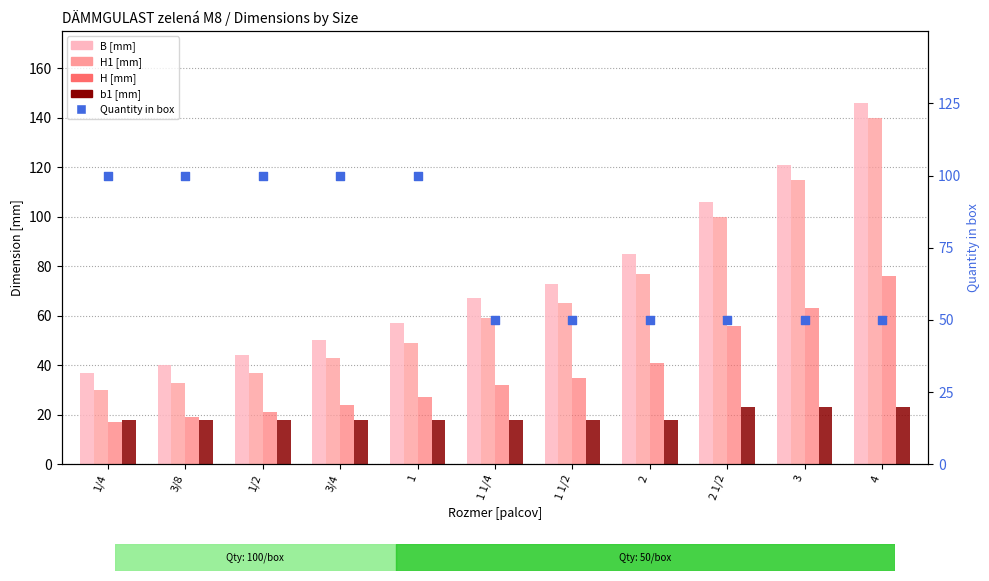

What are all the series names shown in the legend?

B [mm], H1 [mm], H [mm], b1 [mm], Quantity in box